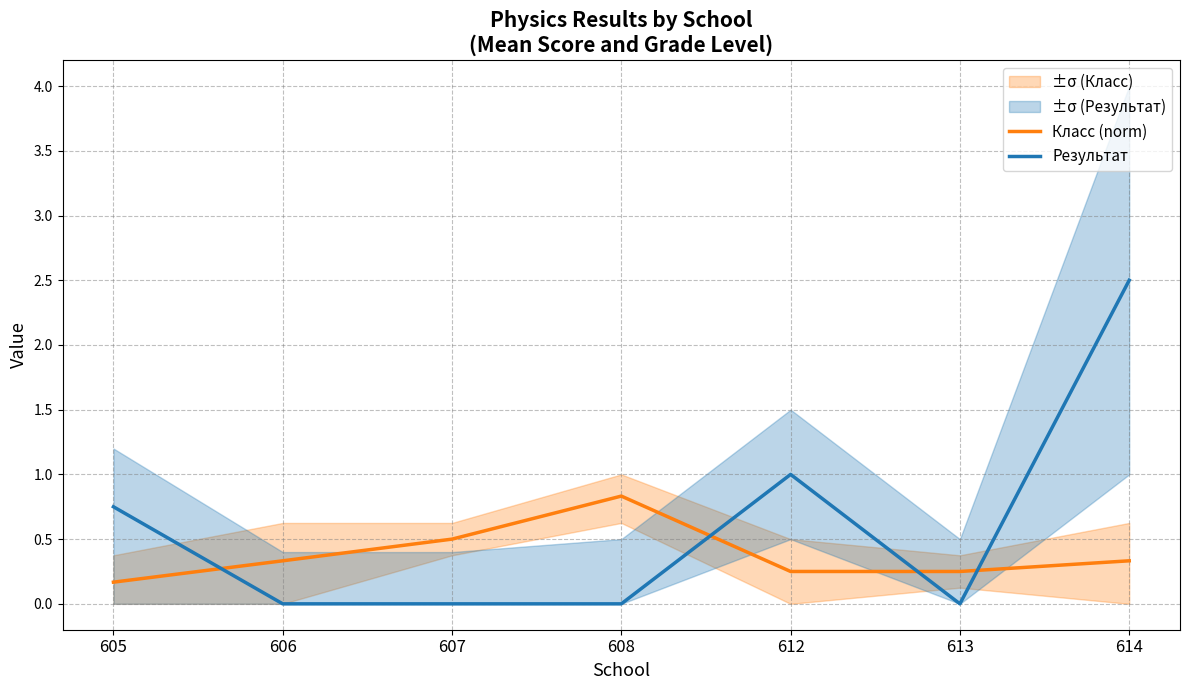

Which category has the highest value across all series?

614